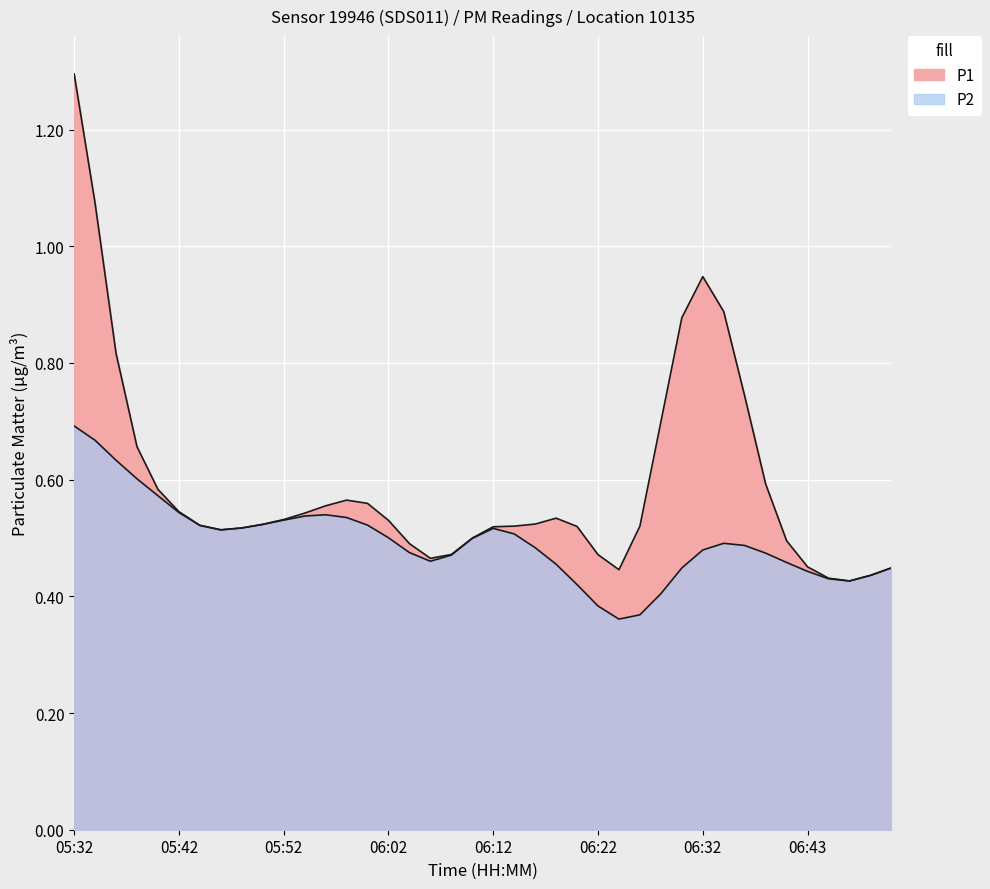

What is the total value across all series at 05:50?

1.0